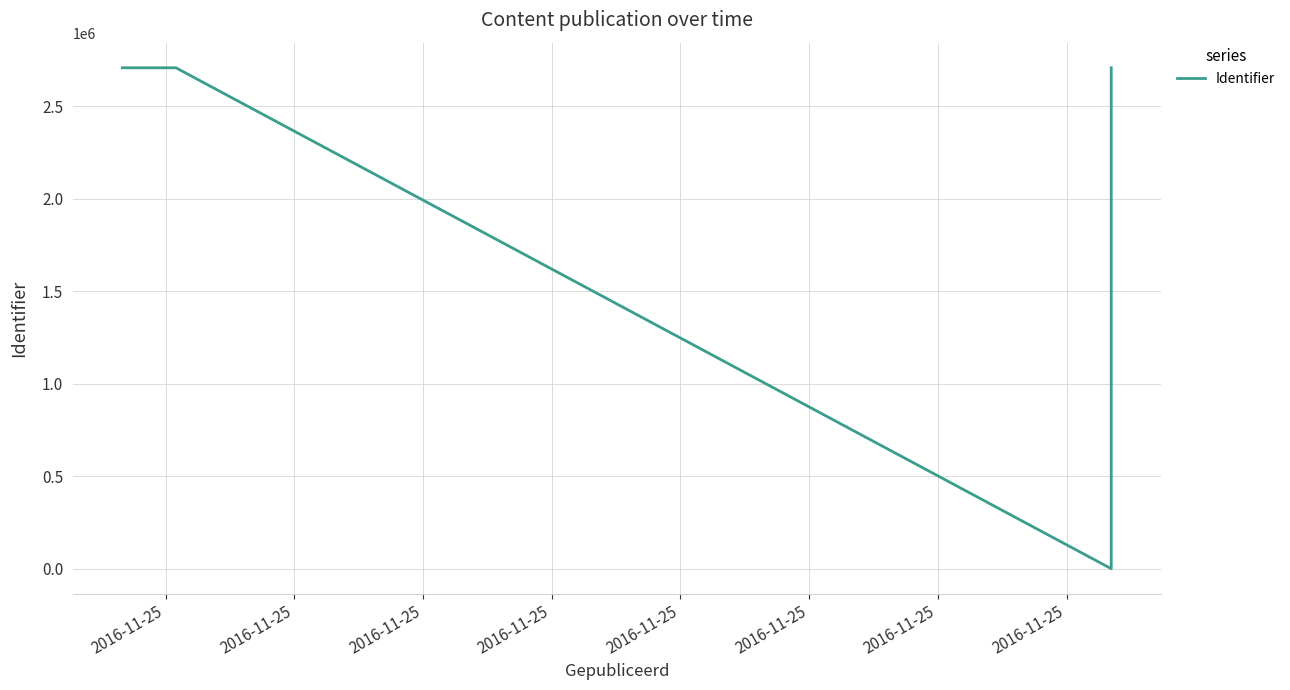

Which has a higher value, 2016-11-25 or 2016-11-25?

2016-11-25